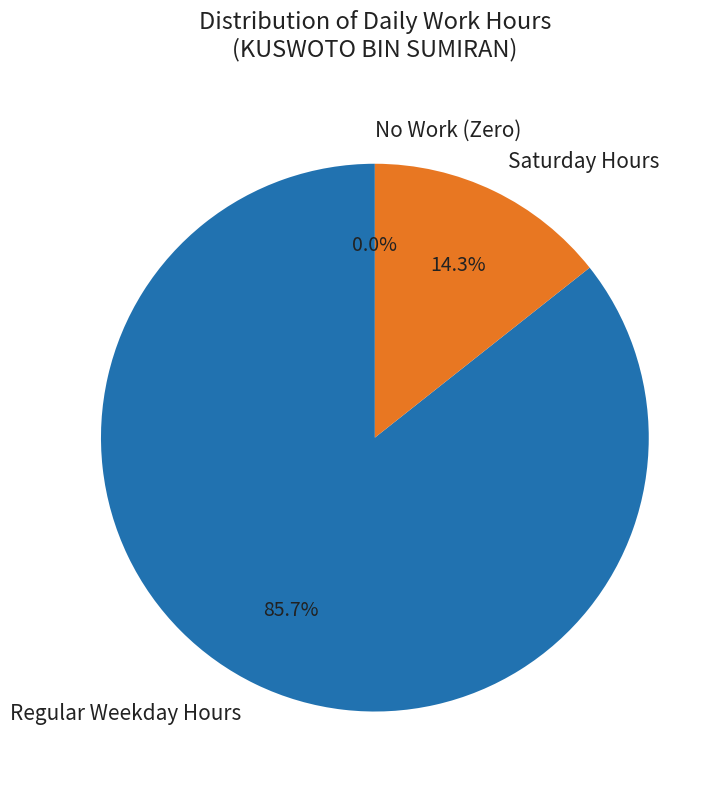

What is the largest slice in the pie chart?

Regular Weekday Hours